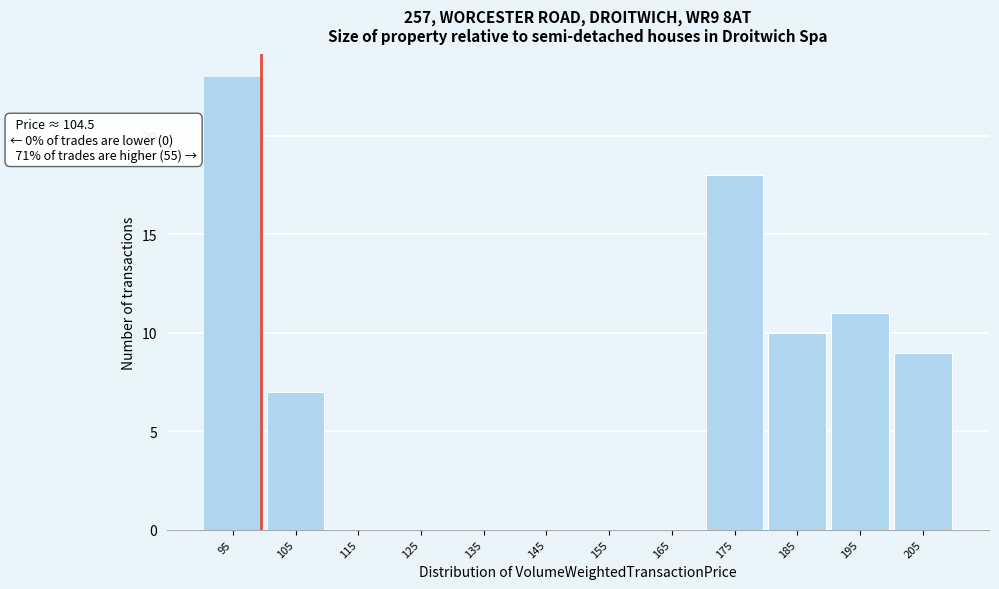

Reading left to right, what are all the values shown in this chart?

95=23	105=7	115=0	125=0	135=0	145=0	155=0	165=0	175=18	185=10	195=11	205=9